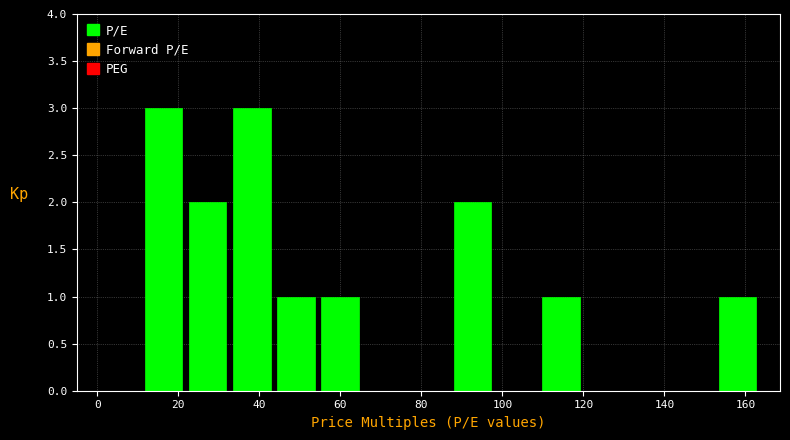

Reading left to right, list every bar in this chart as the range it spans on the x-axis followed by its height. Neither the bar edges nor the heights are printed on the chart, so give them approximately, as read against the axes.

0 to 10: 0
10 to 22: 3
22 to 32: 2
32 to 44: 3
44 to 54: 1
54 to 66: 1
66 to 76: 0
76 to 88: 0
88 to 98: 2
98 to 110: 0
110 to 120: 1
120 to 130: 0
130 to 142: 0
142 to 152: 0
152 to 164: 1